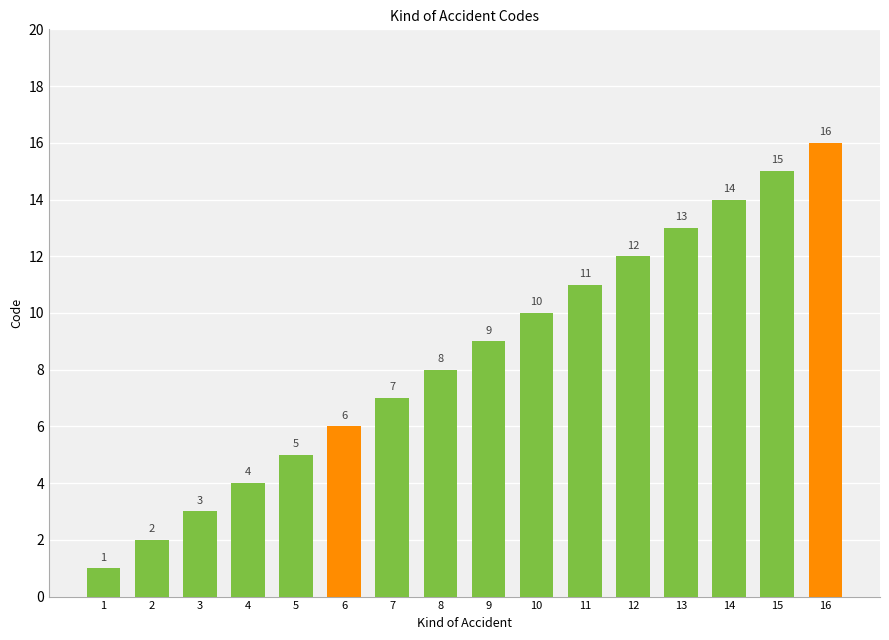

Where is the data nearest to the value 8?

8